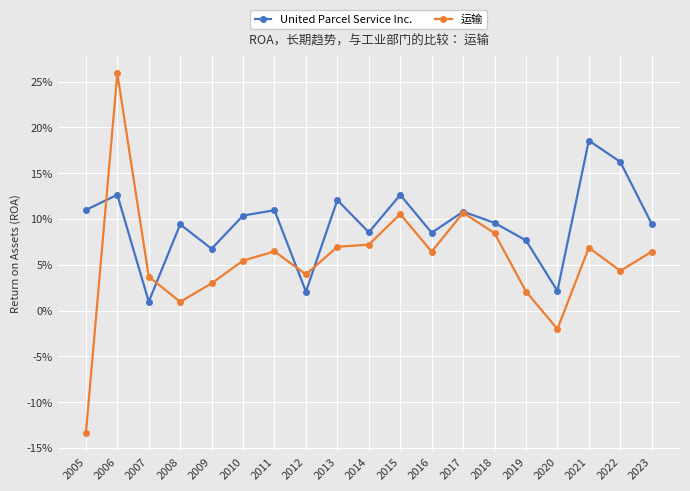

At 2011, list the series in order from largest to smallest.

United Parcel Service Inc., 运输